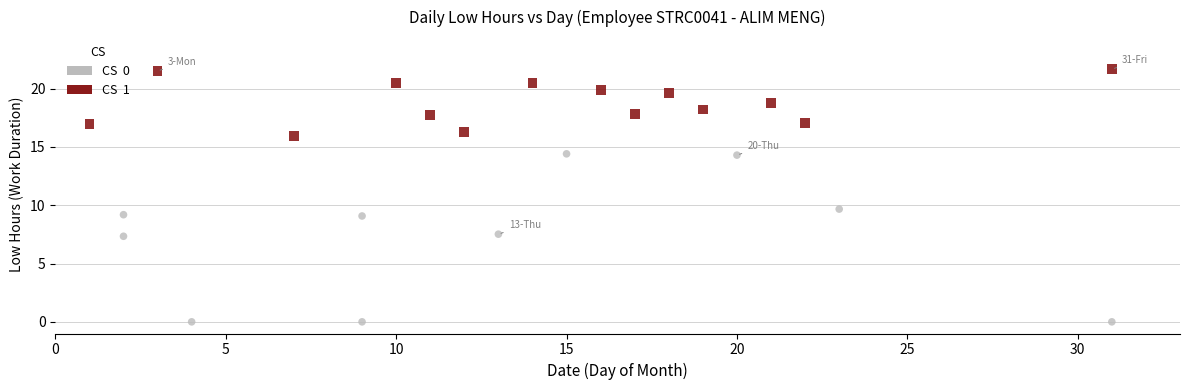

Which series contains the lowest Y value?

CS 0